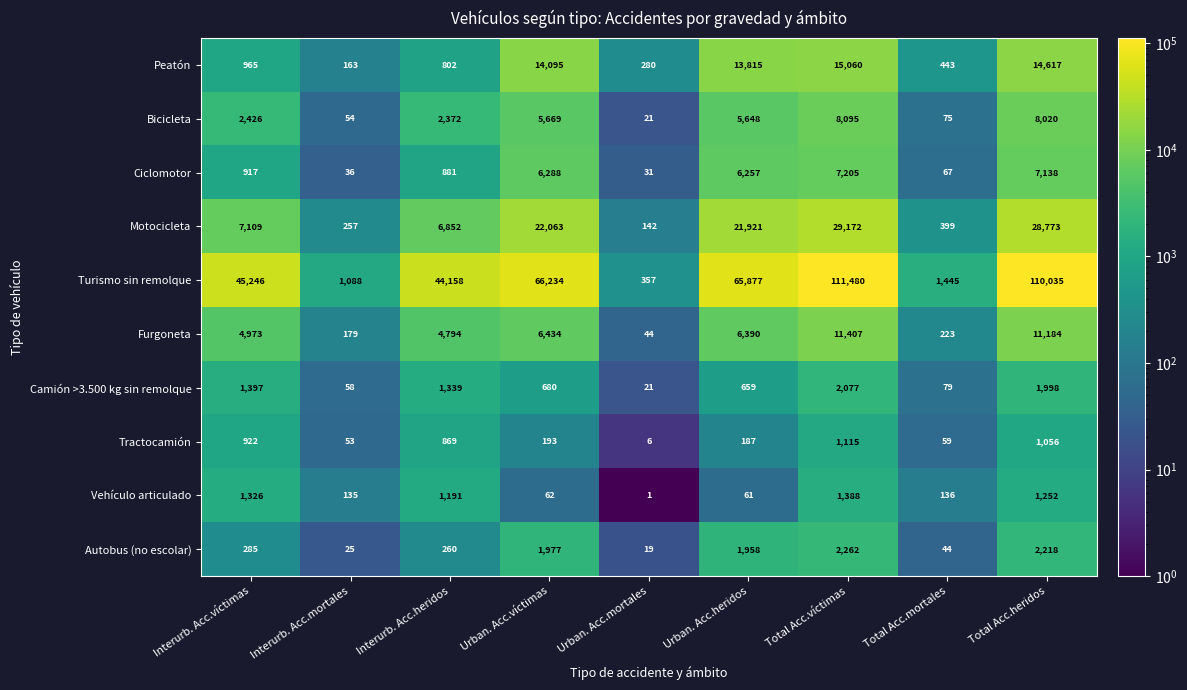

Which label corresponds to the smallest value in the chart?

Urban. Acc.mortales